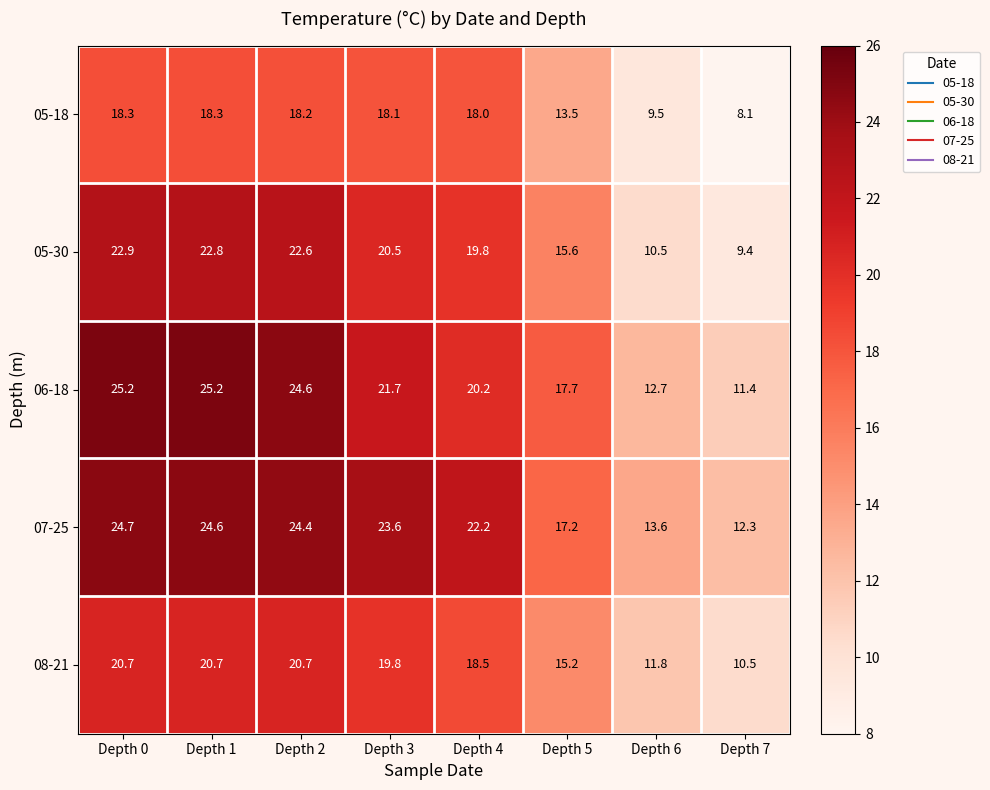

At which label is 08-21 closest to 15?

Depth 5